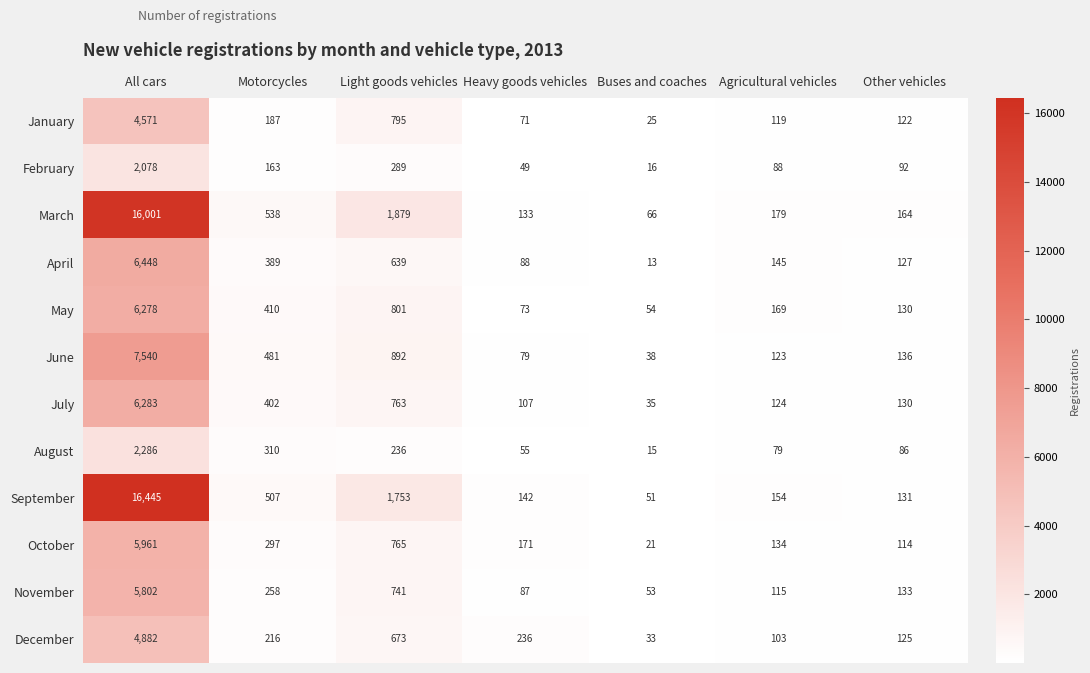

Which category has the highest value across all series?

All cars